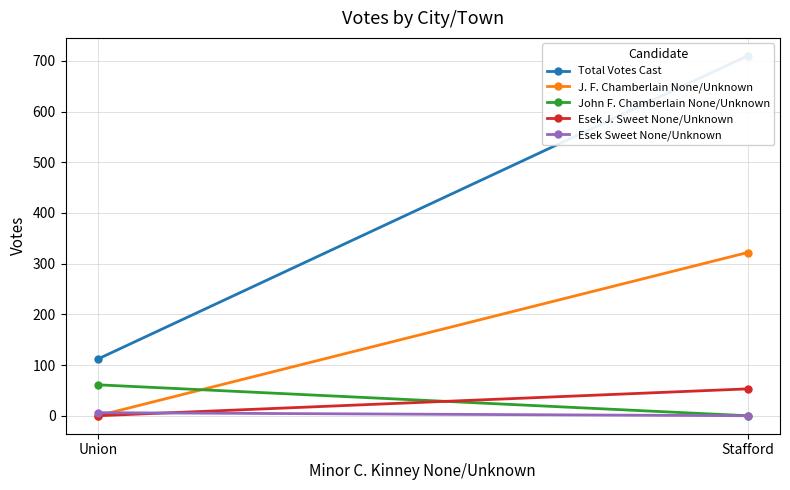

Between Stafford and Union, which series saw the biggest shift?

Total Votes Cast